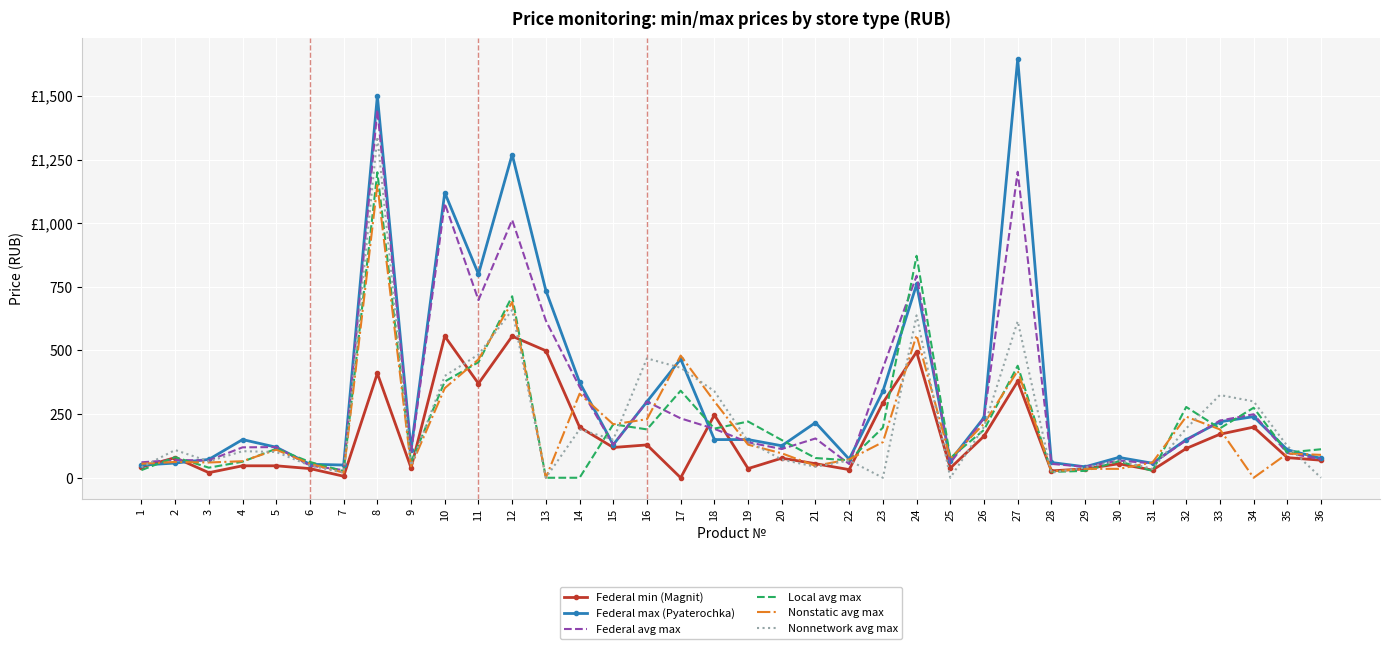

Which series has the largest total across all categories?

Federal max (Pyaterochka)